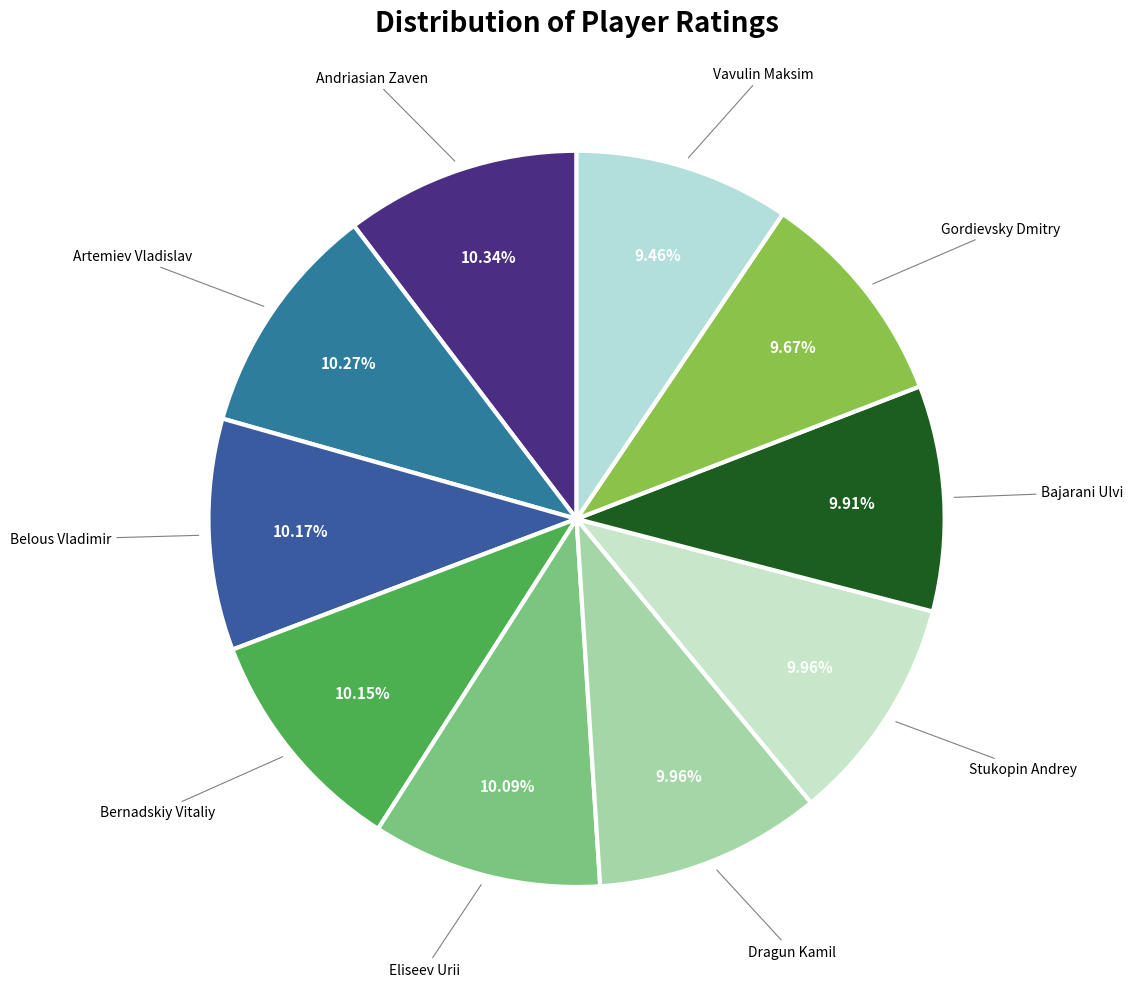

Count the number of slices in the pie.

10